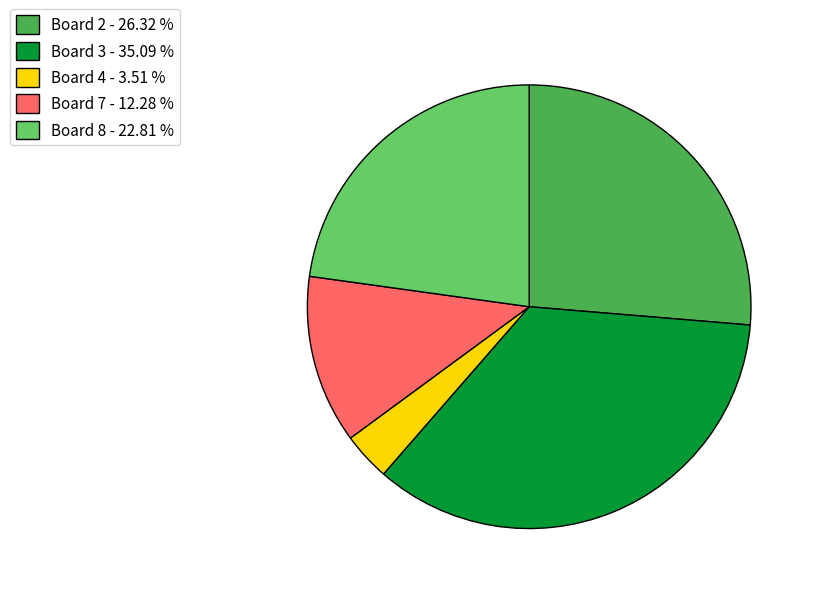

Does Board 4 - 3.51 % represent more than half of the total?

No